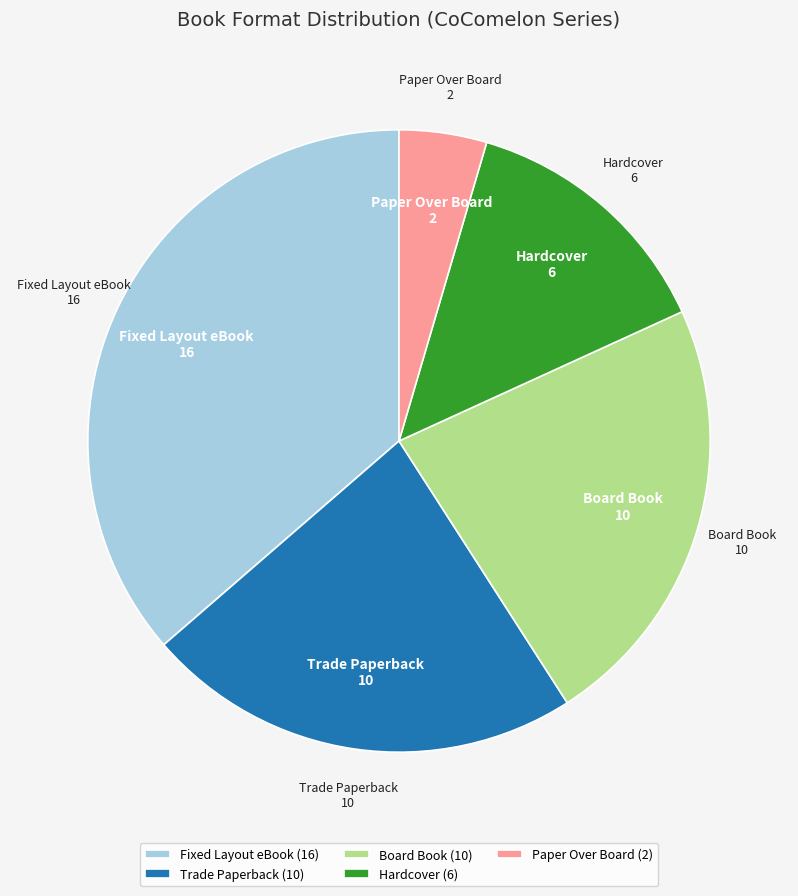

Is it true that Paper Over Board (2) is 5% of the pie?

True